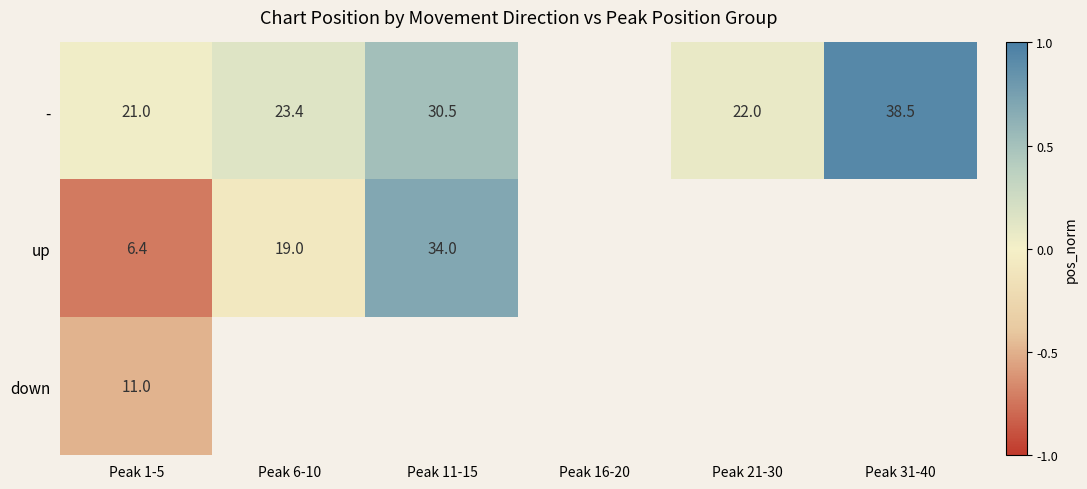

Between Peak 1-5 and Peak 21-30, which series saw the biggest shift?

-